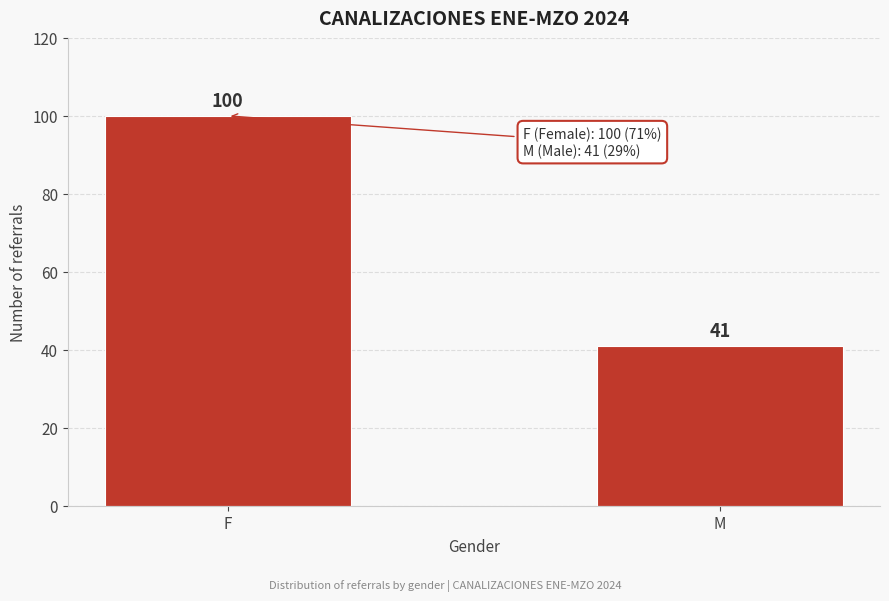

Reading left to right, transcribe all the data shown in this chart.

F=100	M=41